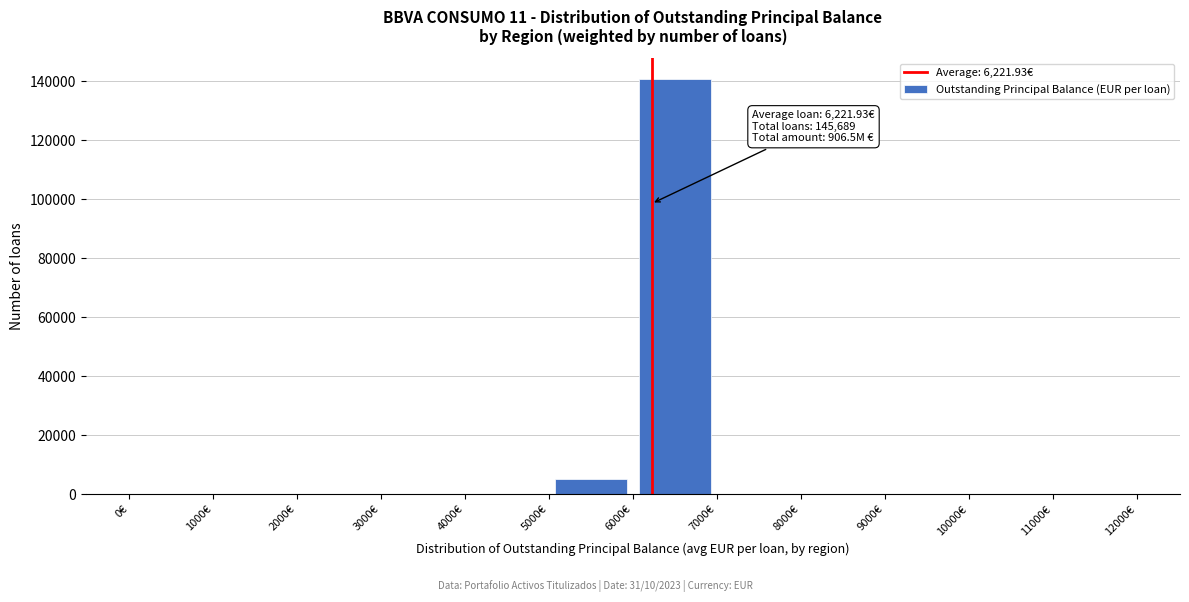

Which range on the x-axis has the tallest bar?

6000 to 7000